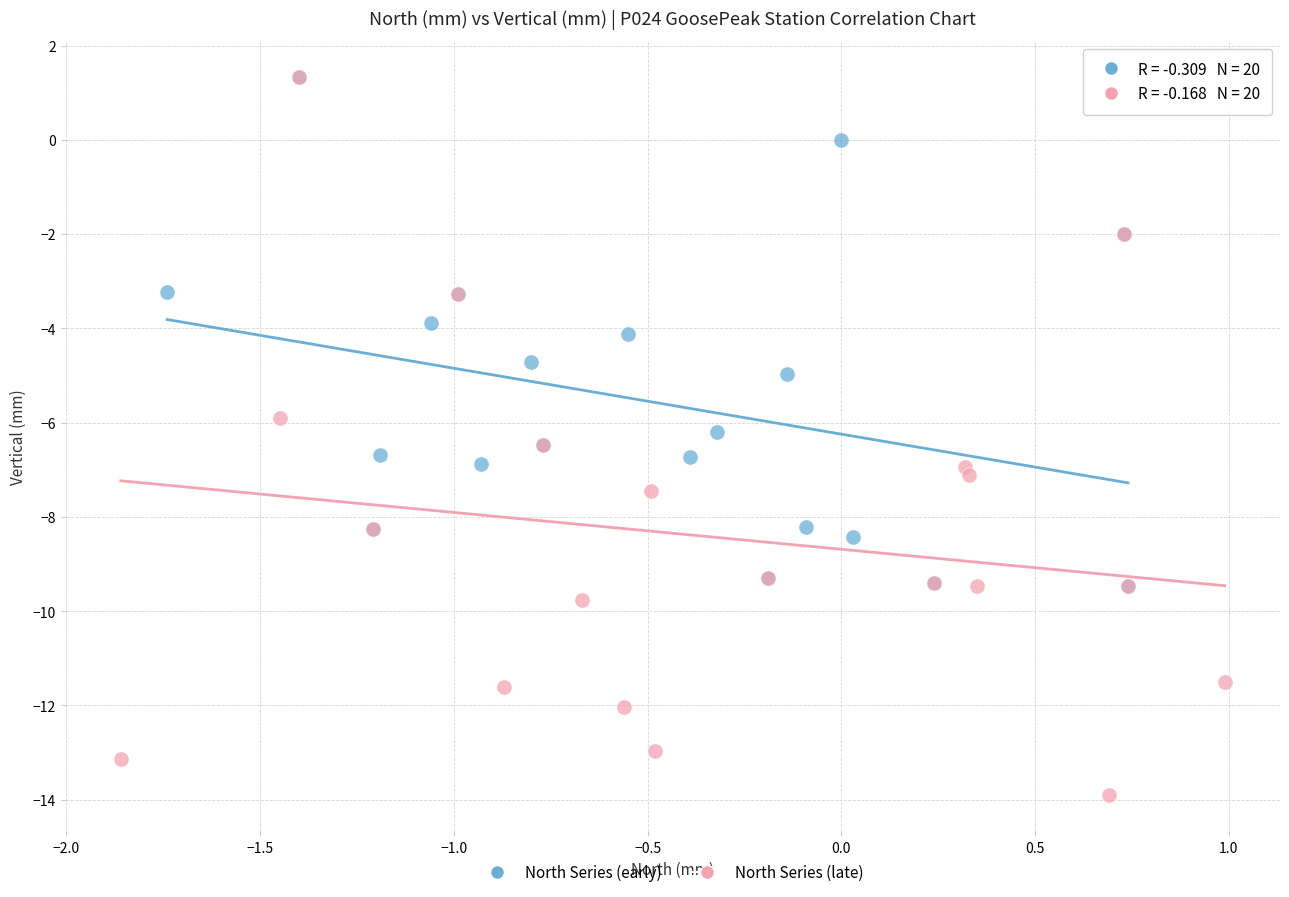

Which series has the widest spread of Y values?

North Series (late)